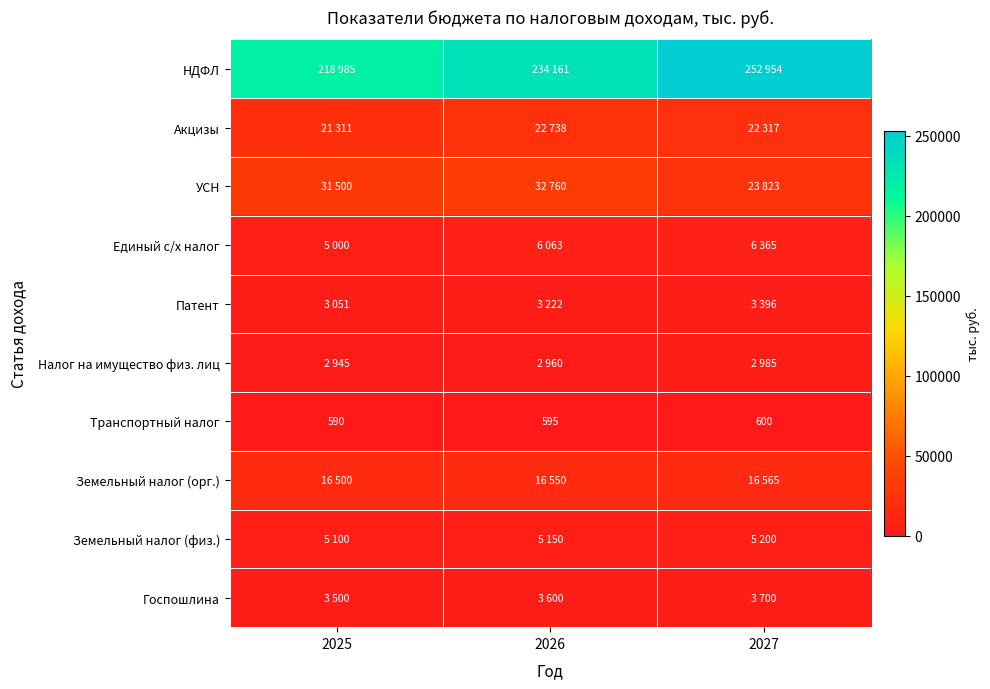

What is the total value across all series at 2027?

337905